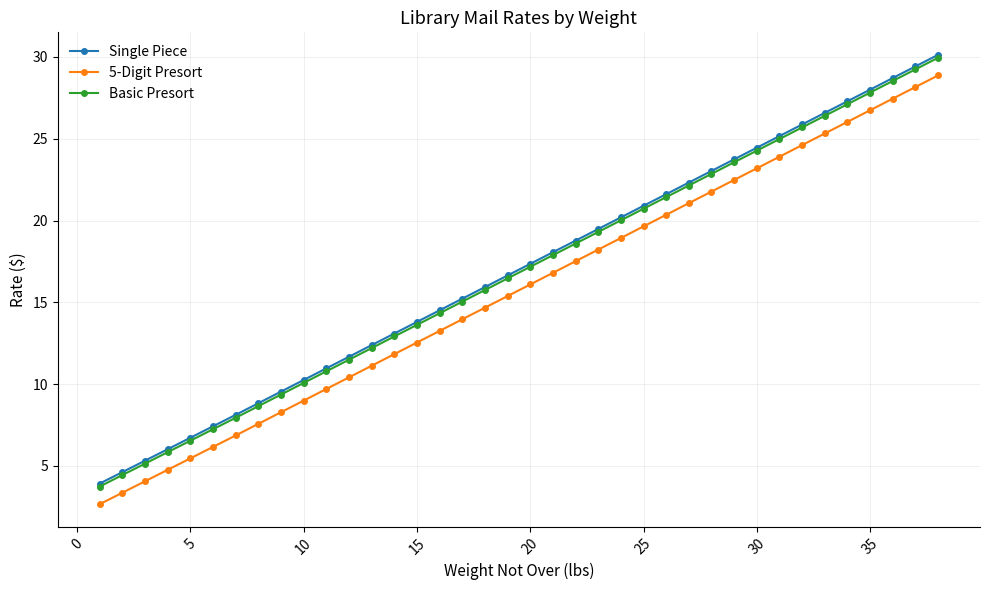

What is the value of the Basic Presort point at the 15th from the left?

13.6